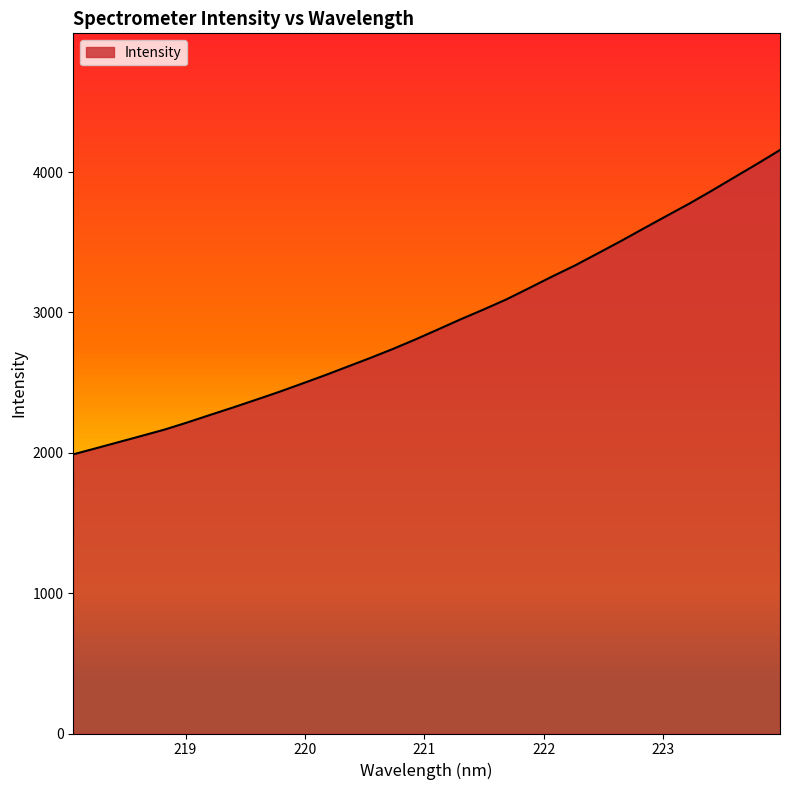

What is the smallest value displayed?

1989.0